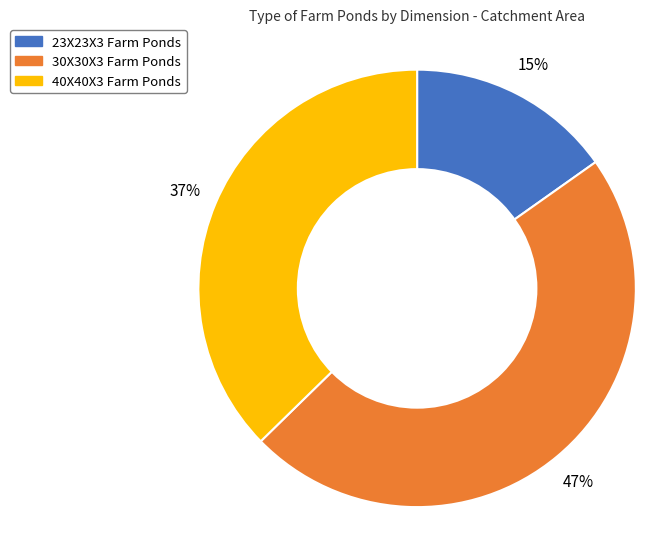

The 40X40X3 Farm Ponds slice represents 37% of the pie. True or false?

True